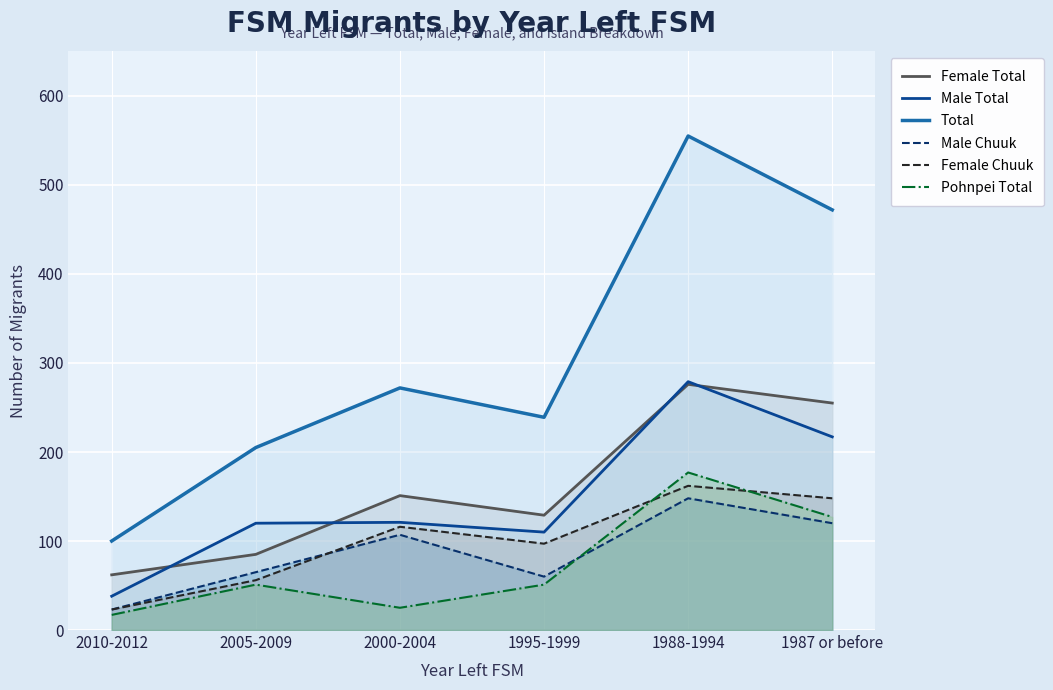

True or false: Male Total and Female Chuuk intersect in this chart.

False